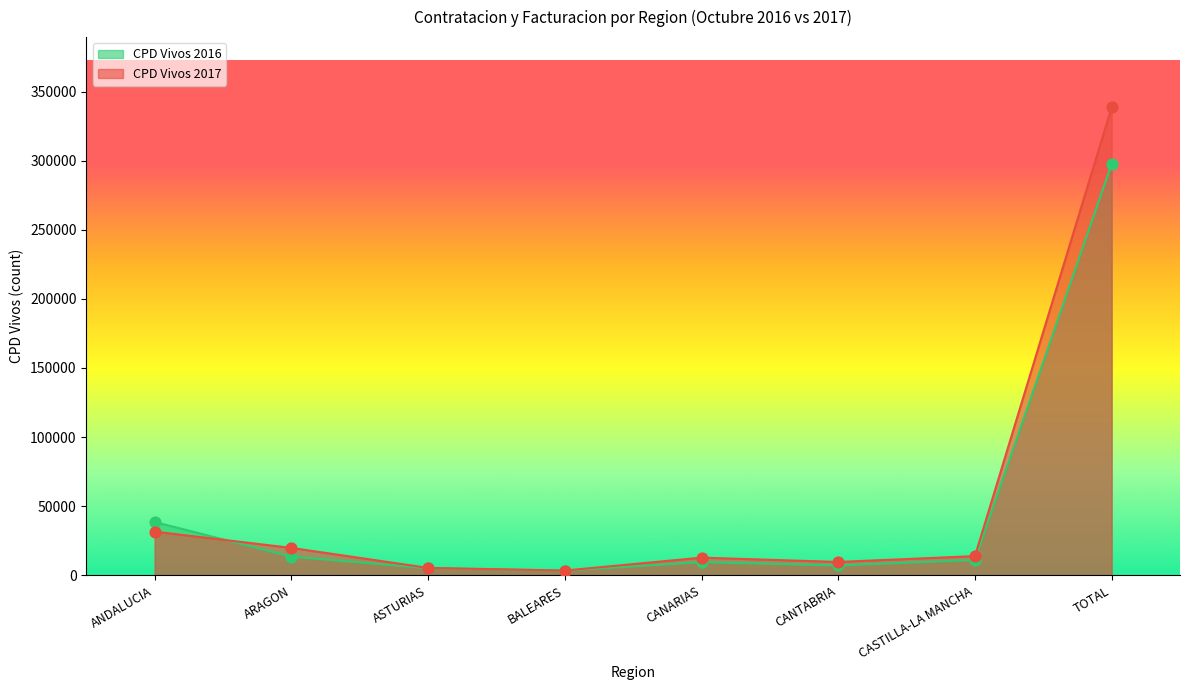

What is the total value across all series at ARAGON?

33316.6